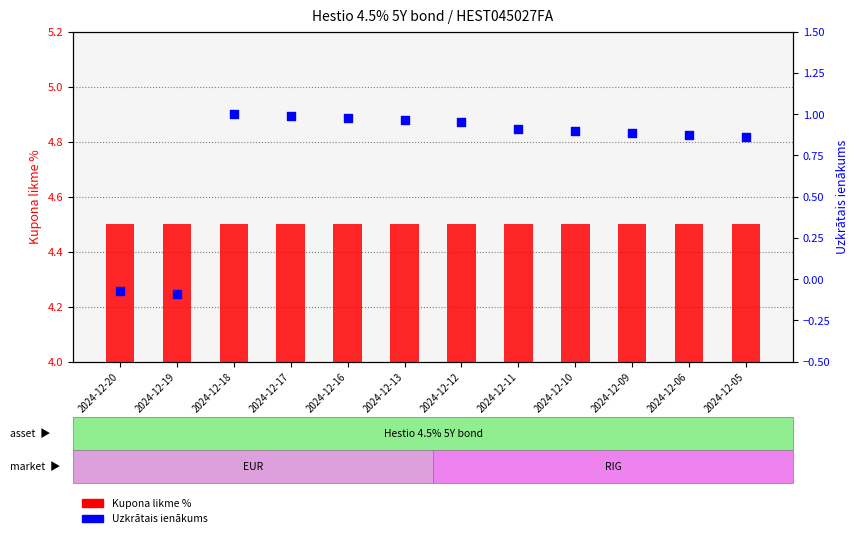

Which series has the largest total across all categories?

Kupona likme %